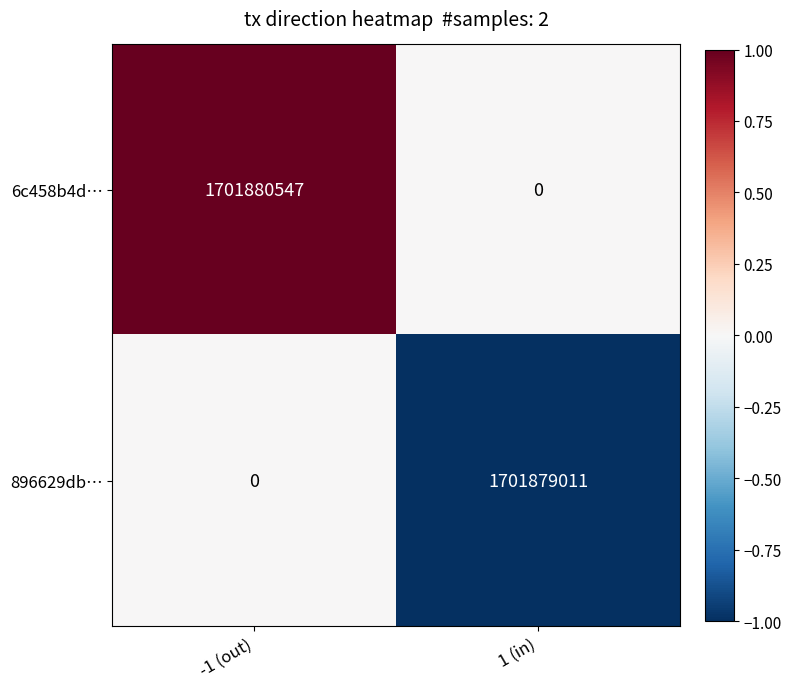

Is it true that 896629db… equals -830172683 at -1 (out)?

False